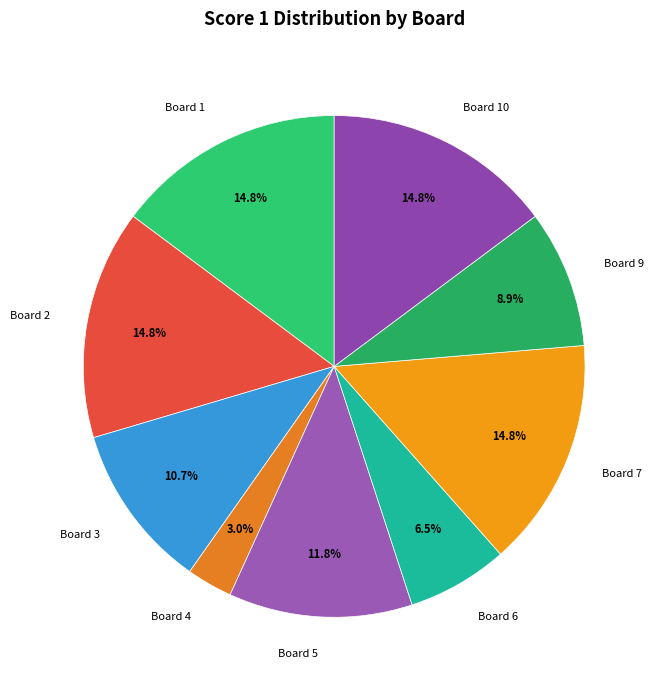

Combined, do Board 6 and Board 9 account for over 50%?

No